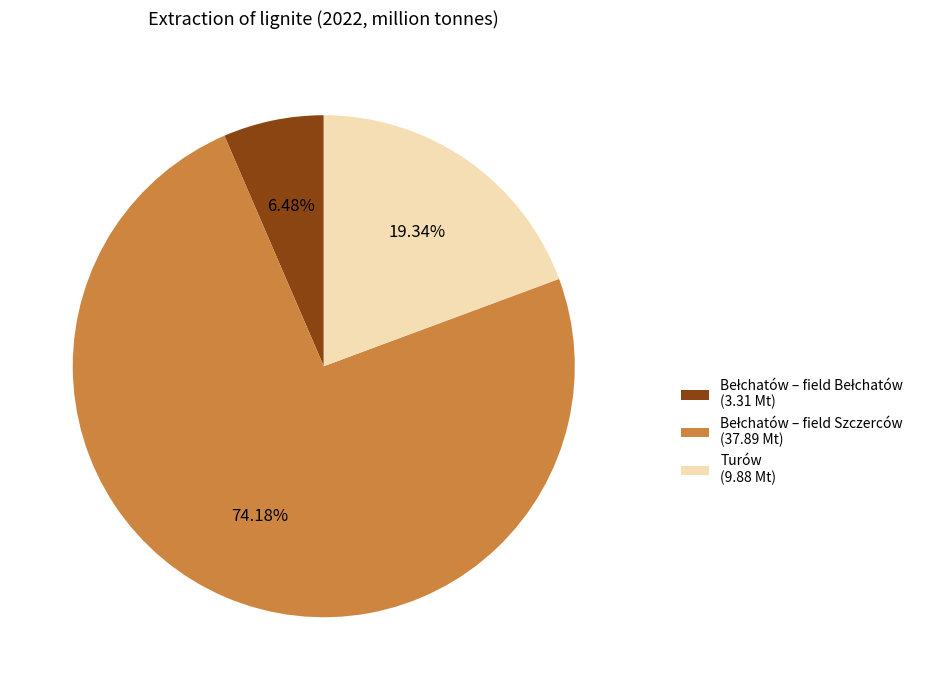

Does any single category account for the majority?

Yes